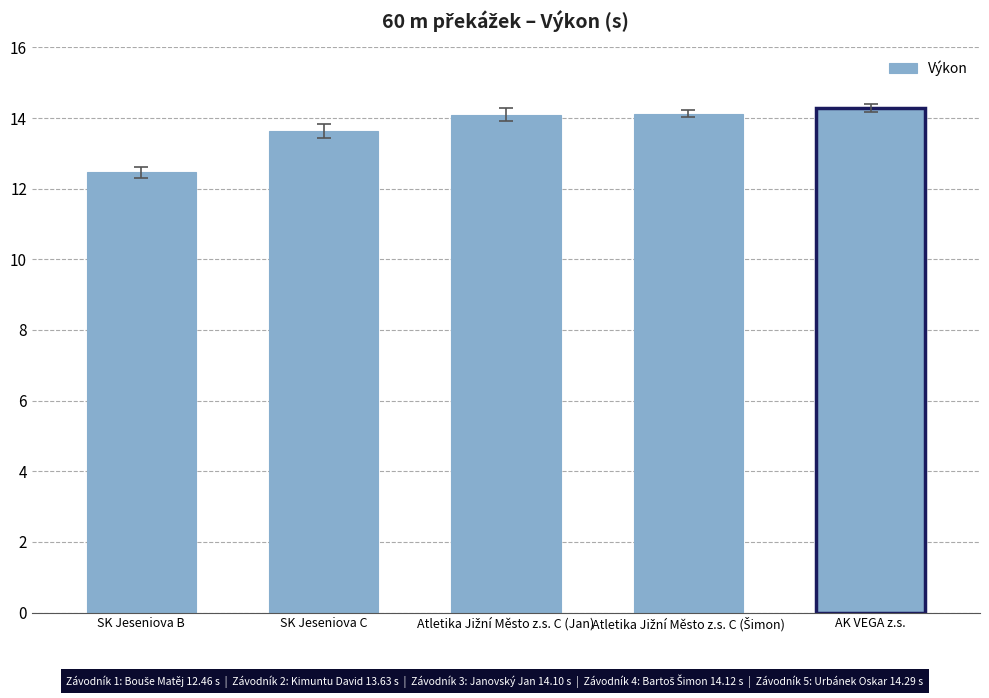

List the labels in order of value, largest first.

AK VEGA z.s., Atletika Jižní Město z.s. C (Šimon), Atletika Jižní Město z.s. C (Jan), SK Jeseniova C, SK Jeseniova B